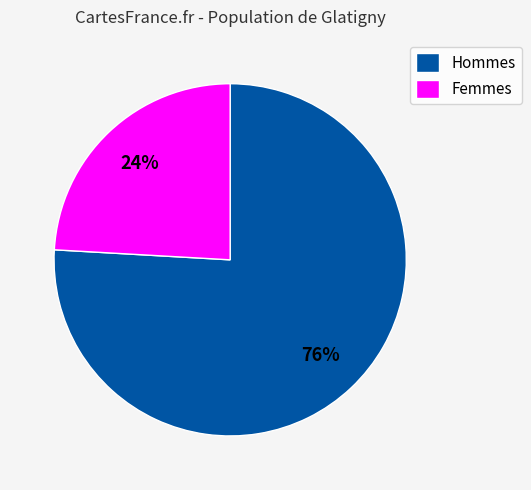

Count the number of slices in the pie.

2